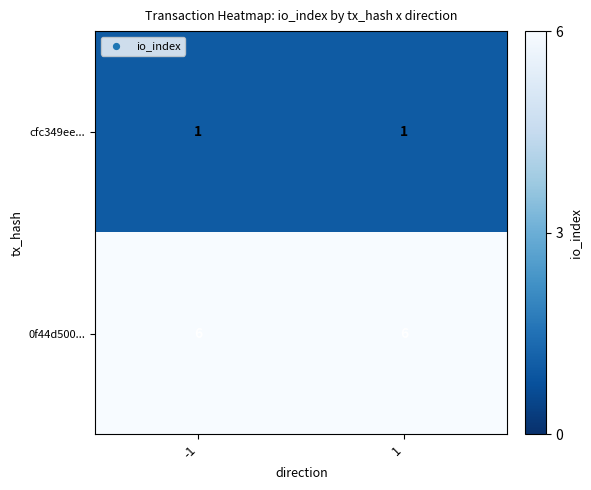

What is the spread (max minus min) of values at -1?

5